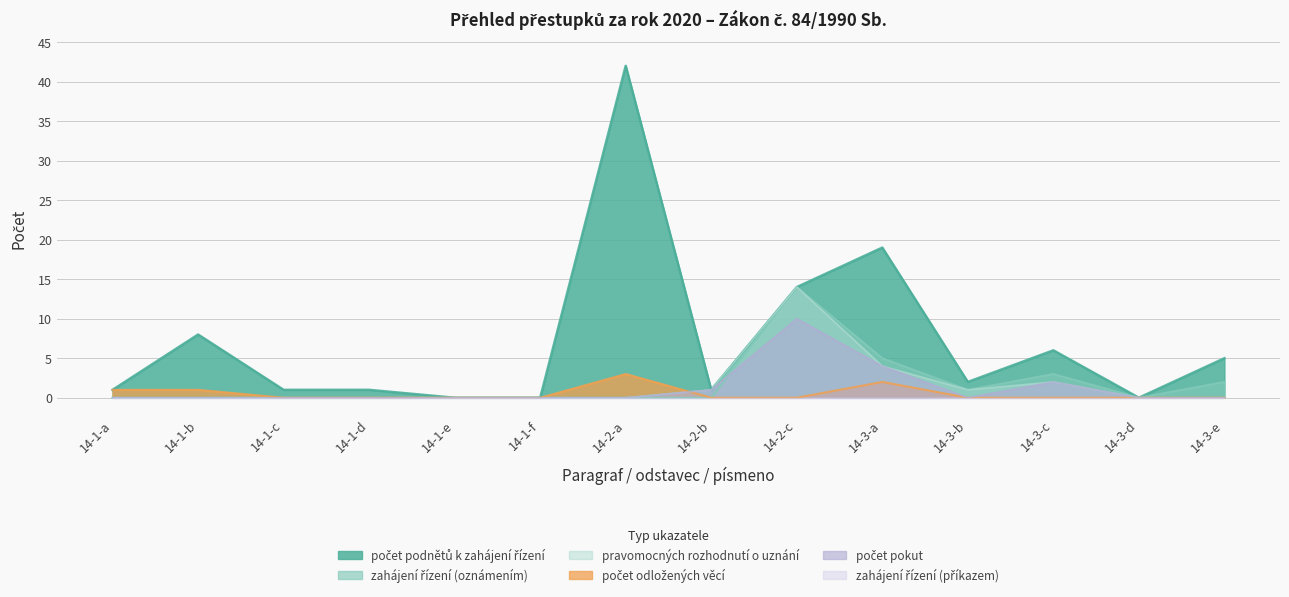

Where is the first local maximum for pocet_odlozenych?

14-2-a